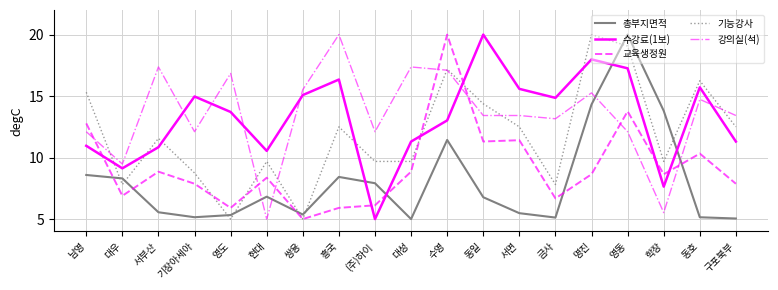

What is the smallest value displayed?

5.0